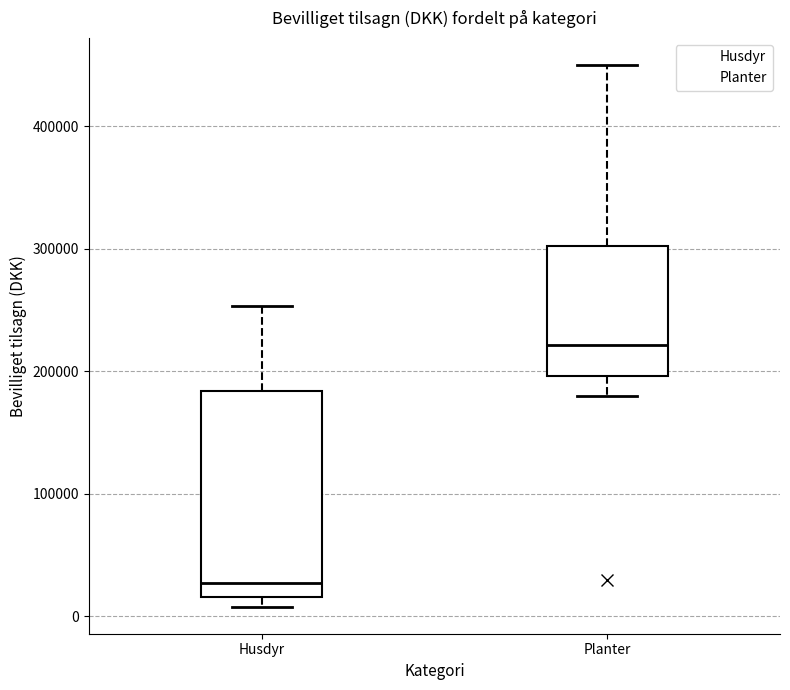

Comparing the boxes themselves (not the whiskers), which one is the tallest?

Husdyr